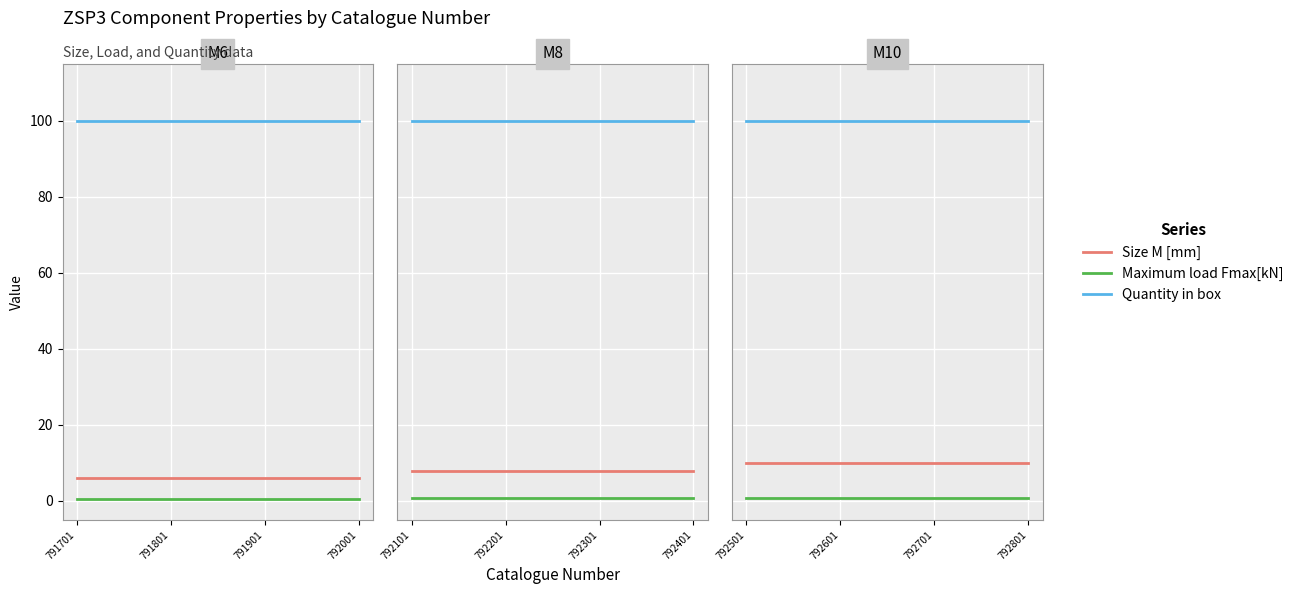

What is the maximum value for Quantity in box?

100.0